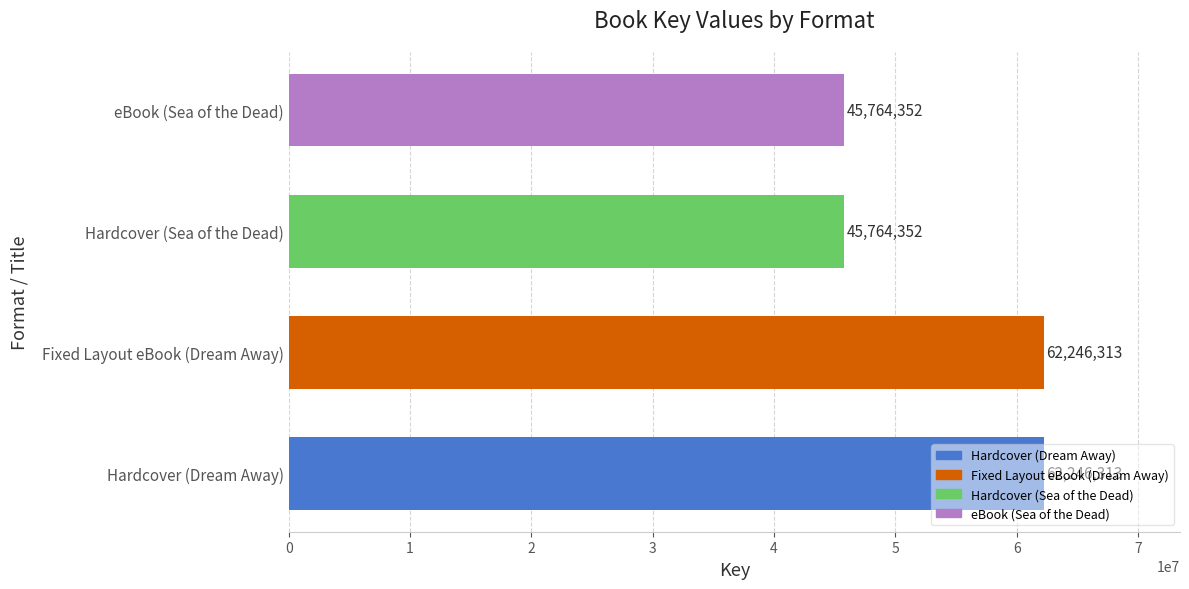

The chart shows a value of 32097710 at Fixed Layout eBook (Dream Away). True or false?

False